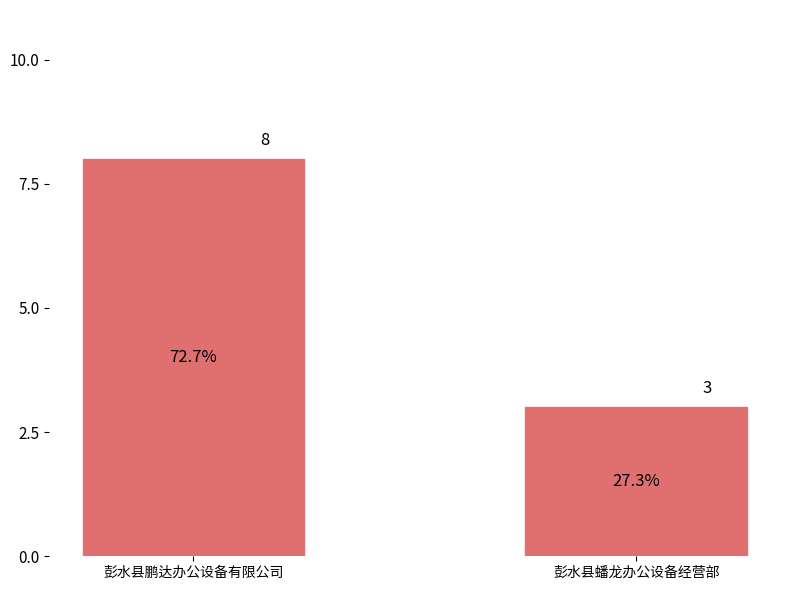

How many distinct data groups are displayed?

1